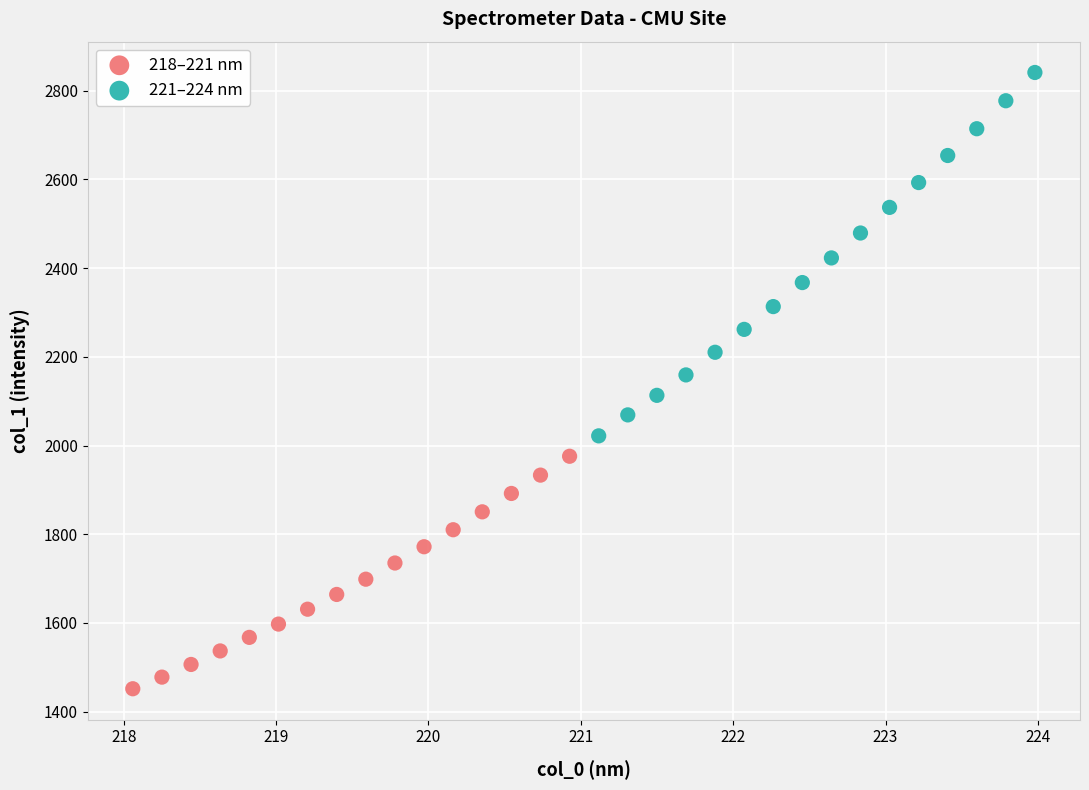

Which series reaches the maximum Y coordinate?

221–224 nm